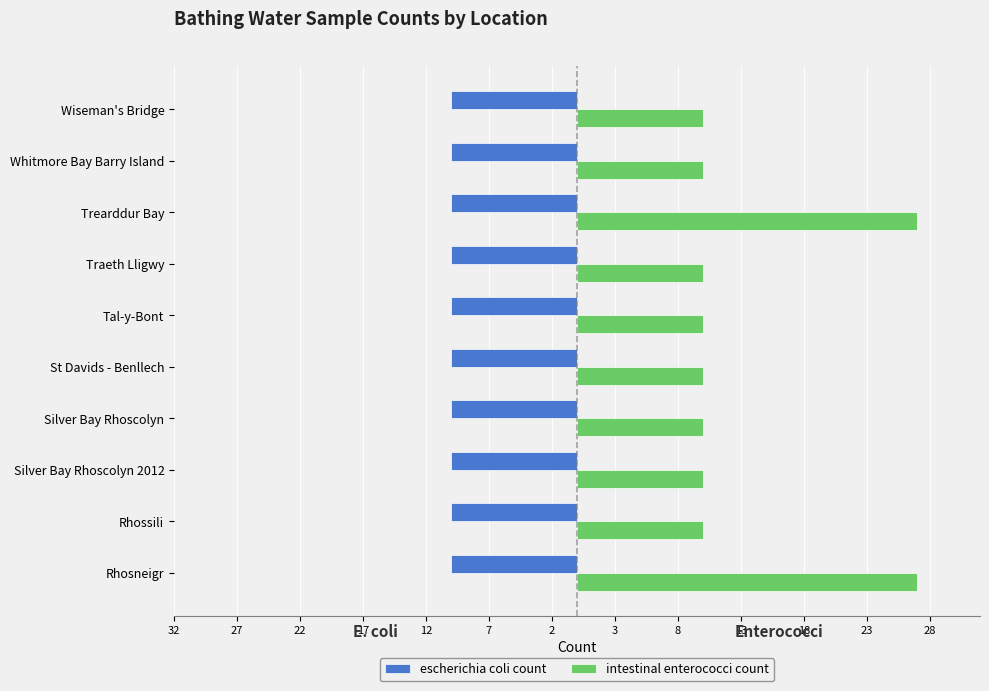

Rank the series by their average value, from highest to lowest.

intestinal enterococci count, escherichia coli count